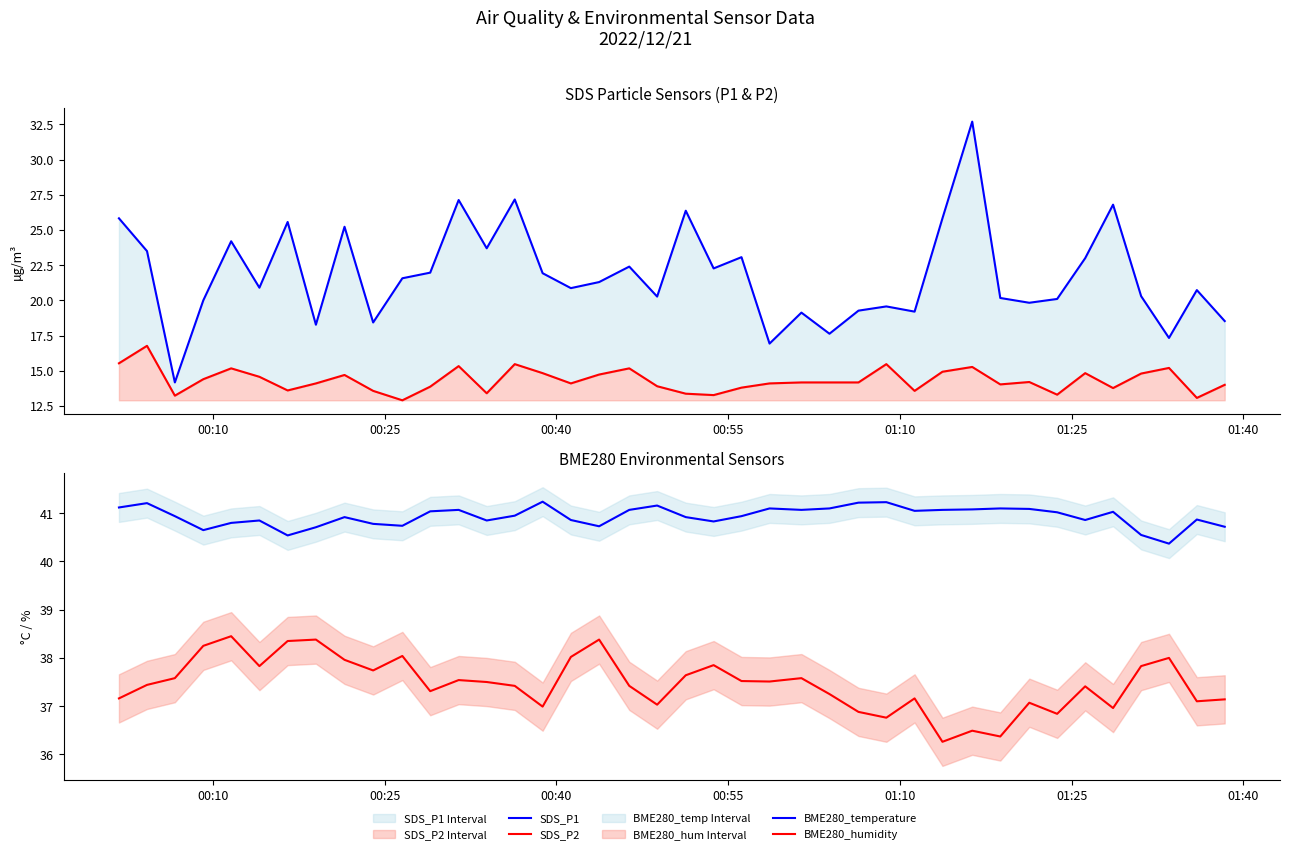

How many series are shown in this chart?

4